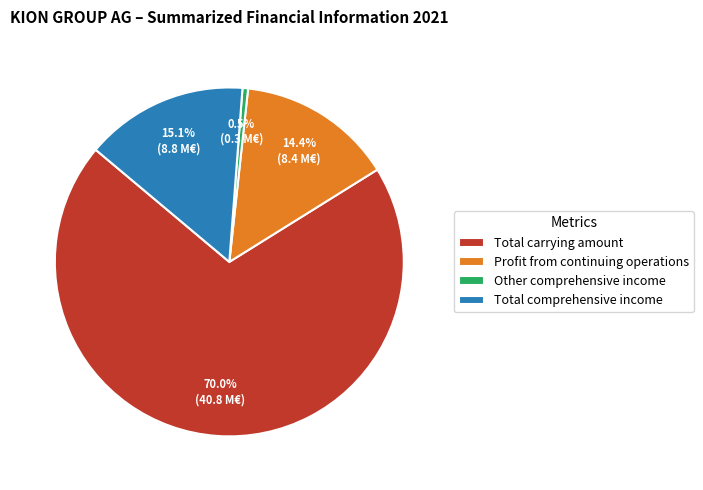

Is there a majority slice in this chart?

Yes